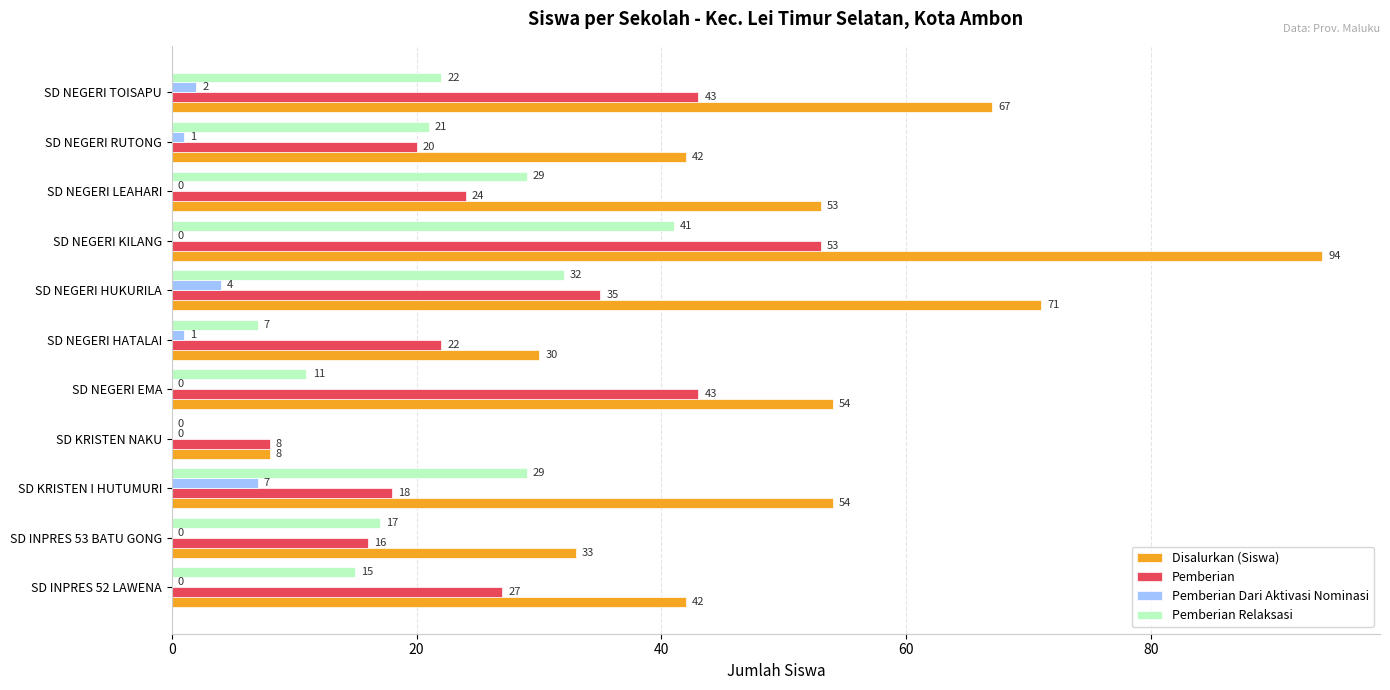

What is the sum of all Disalurkan (Siswa) values?

548